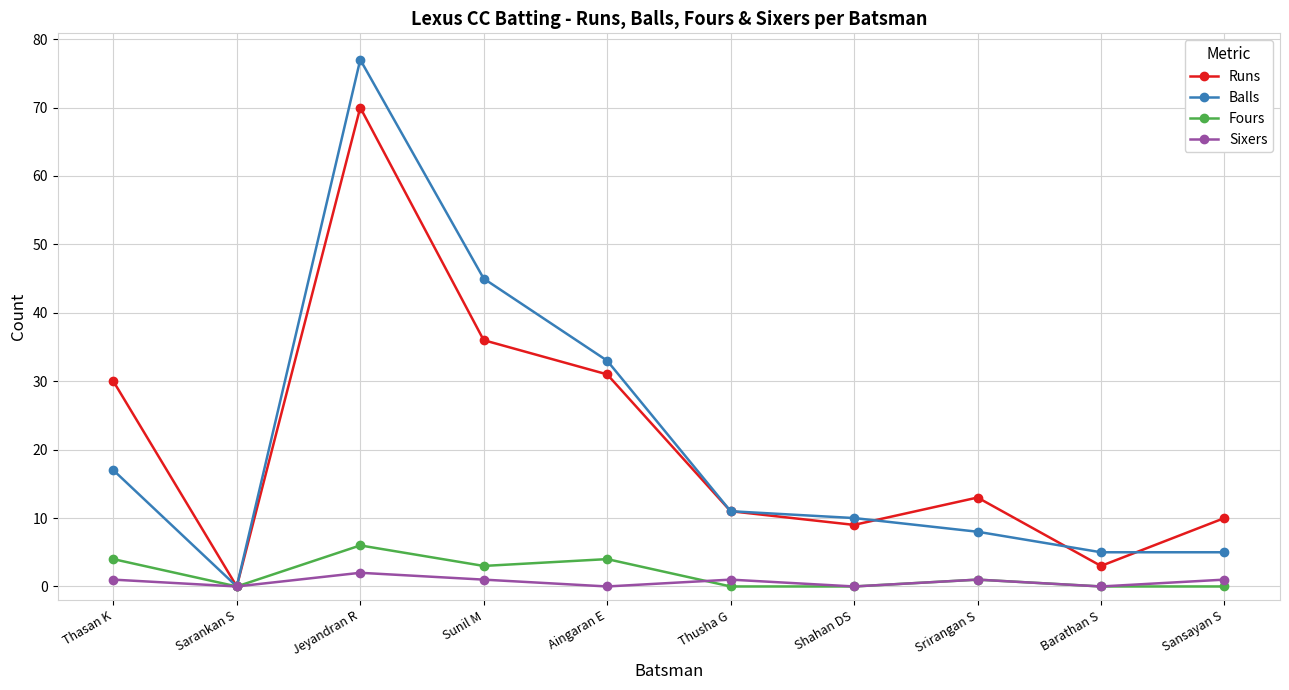

What are all the series names shown in the legend?

Runs, Balls, Fours, Sixers